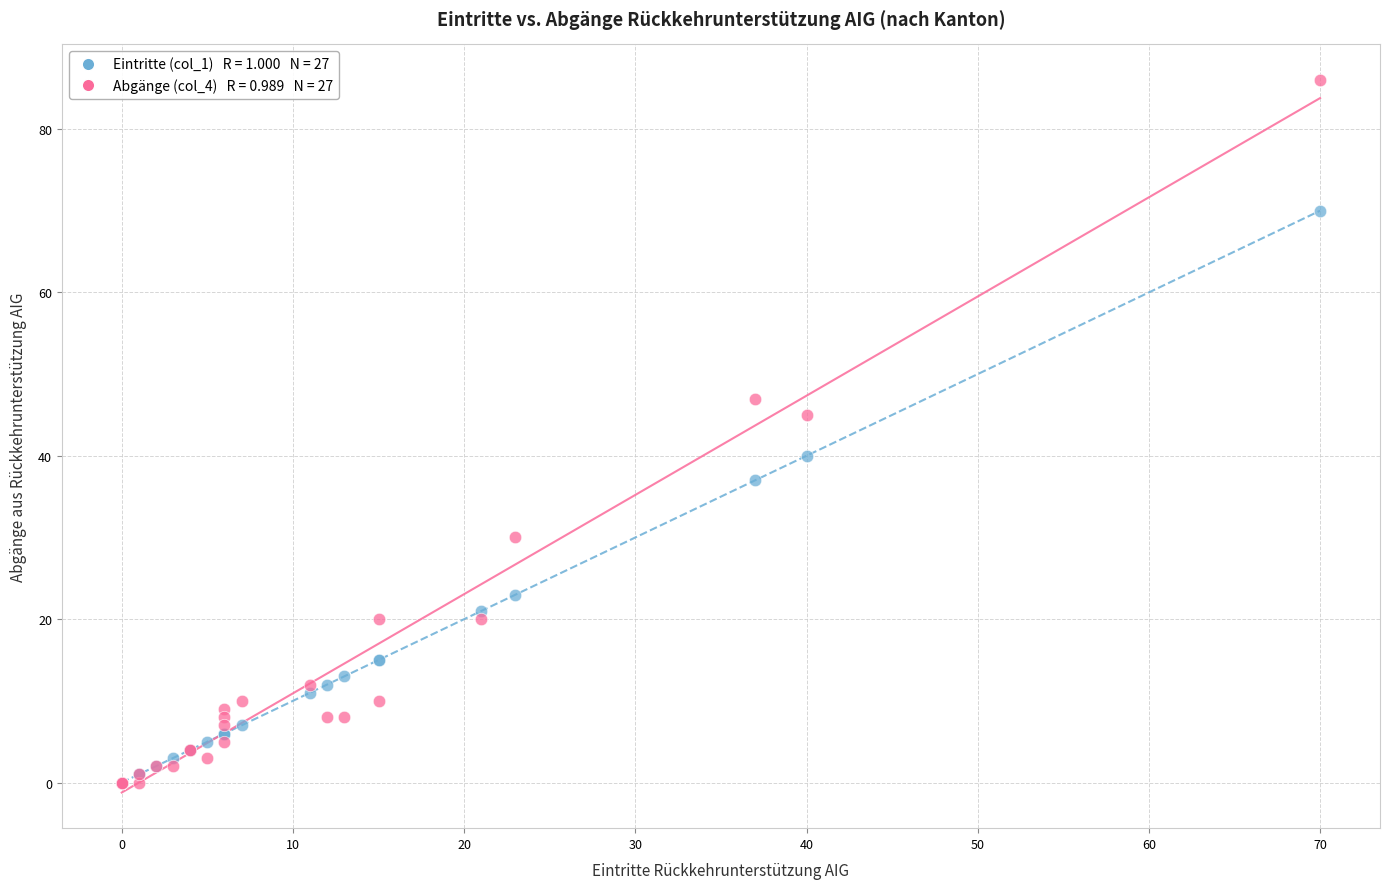

Across all series, what Y value is closest to 43?

45